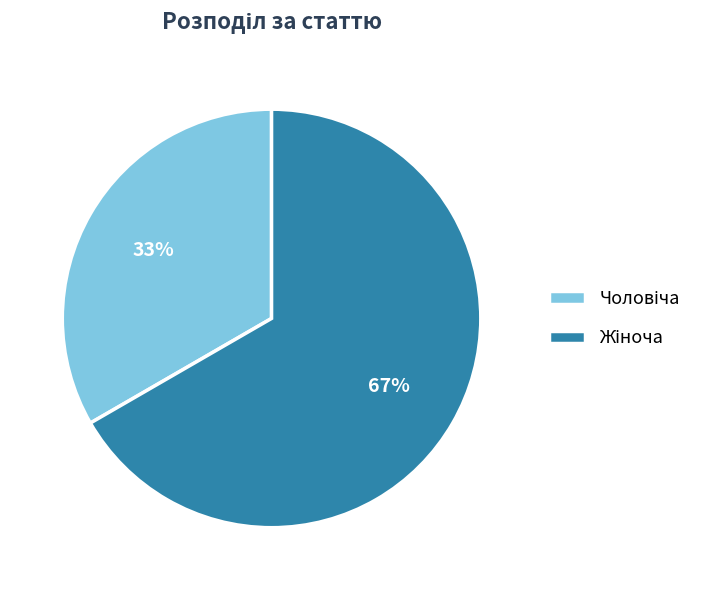

Does any single category account for the majority?

Yes